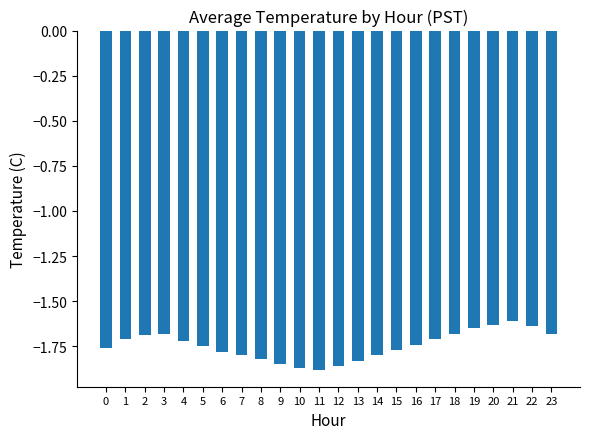

Are the bars grouped side by side (vs. stacked)?

No